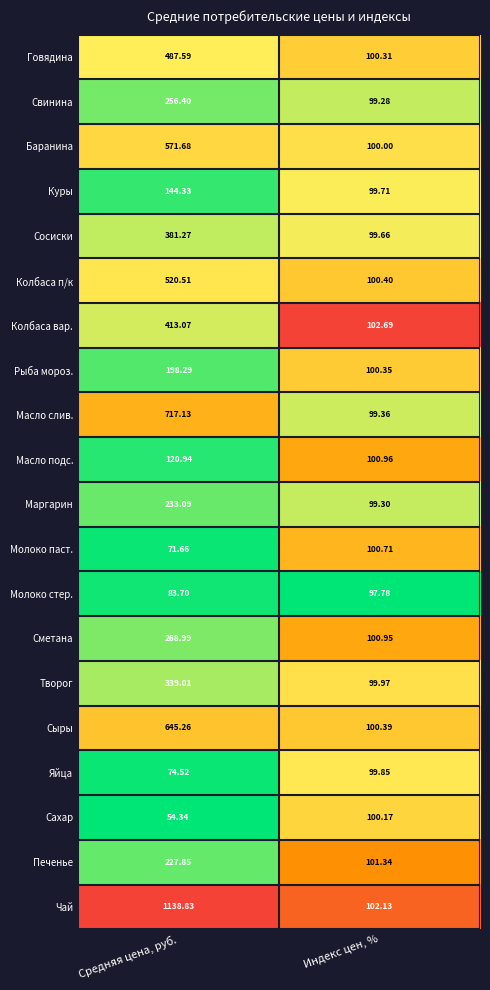

Which series has the largest range (max minus min)?

Чай